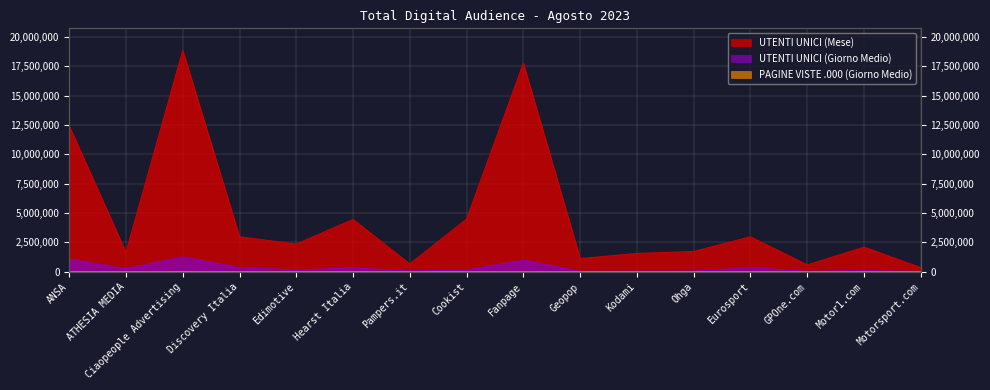

What are all the series names shown in the legend?

UTENTI UNICI (Giorno Medio), PAGINE VISTE .000 (Giorno Medio), UTENTI UNICI (Mese)